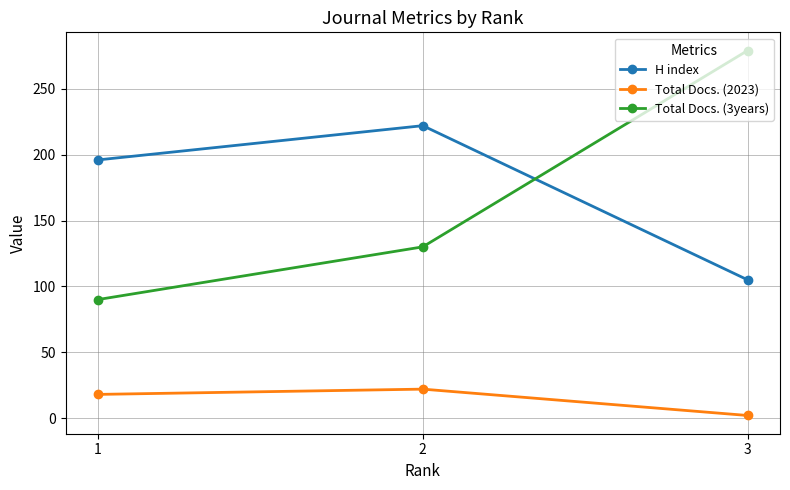

Reading right to left, extract all data points from this chart.

H index: 105	222	196
Total Docs. (2023): 2	22	18
Total Docs. (3years): 279	130	90